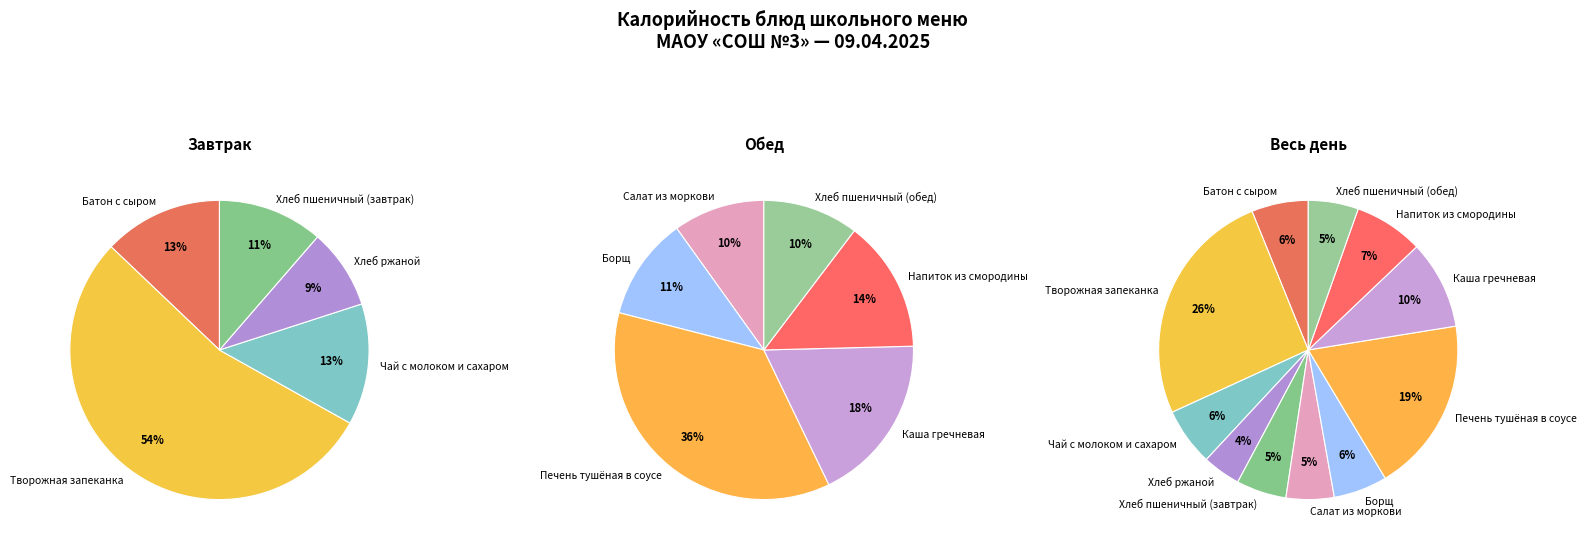

True or false: Хлеб ржаной accounts for 4% of the total.

True